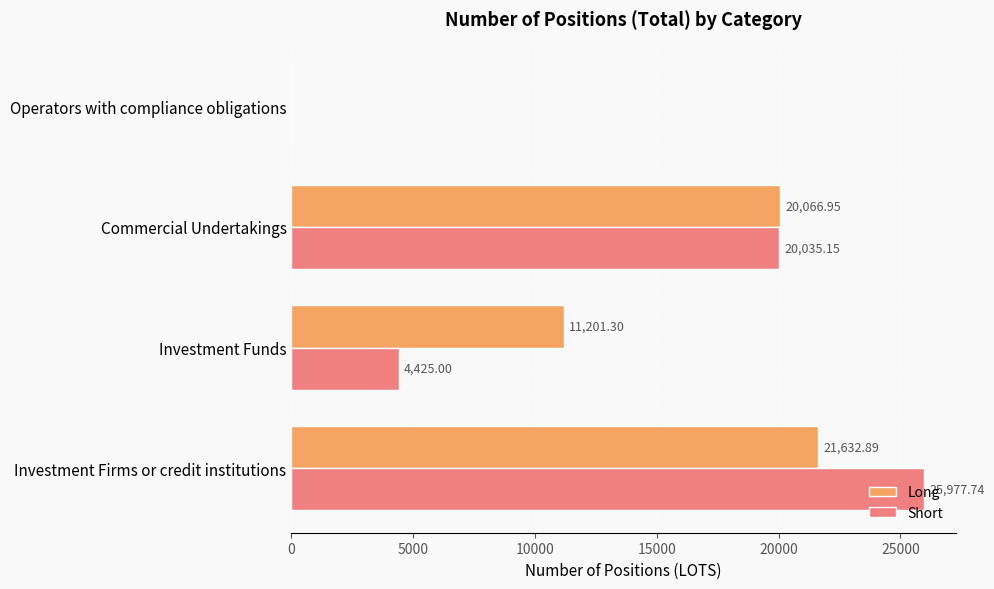

Which category has the highest value across all series?

Investment Firms or credit institutions